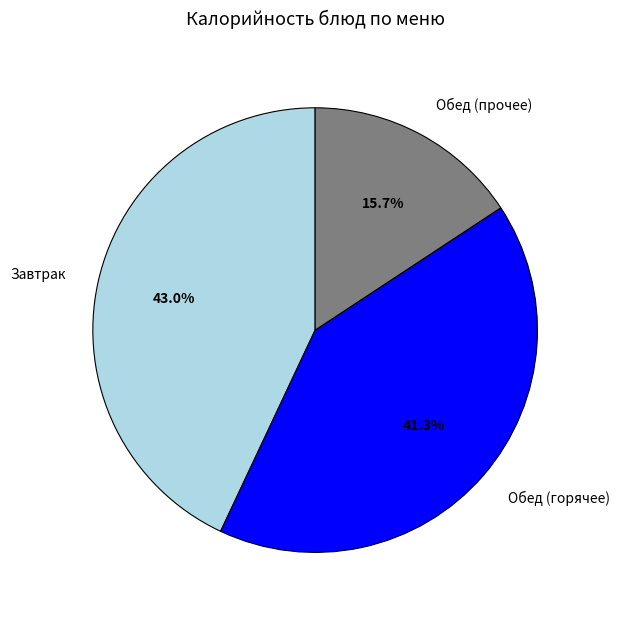

What percentage is NOT represented by Завтрак?

57.0%